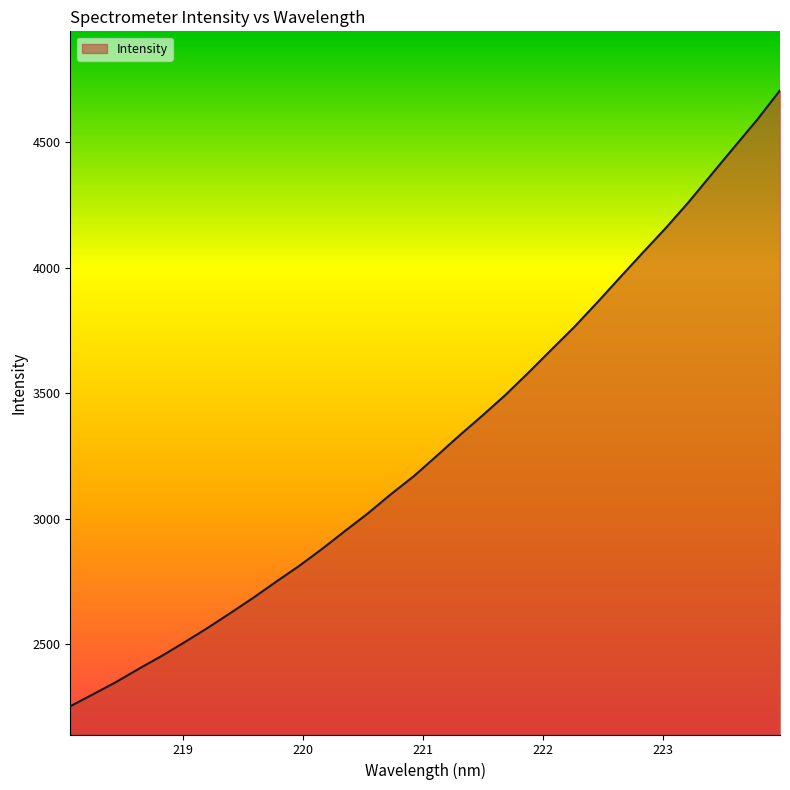

Does the chart display data point markers on the line(s)?

No